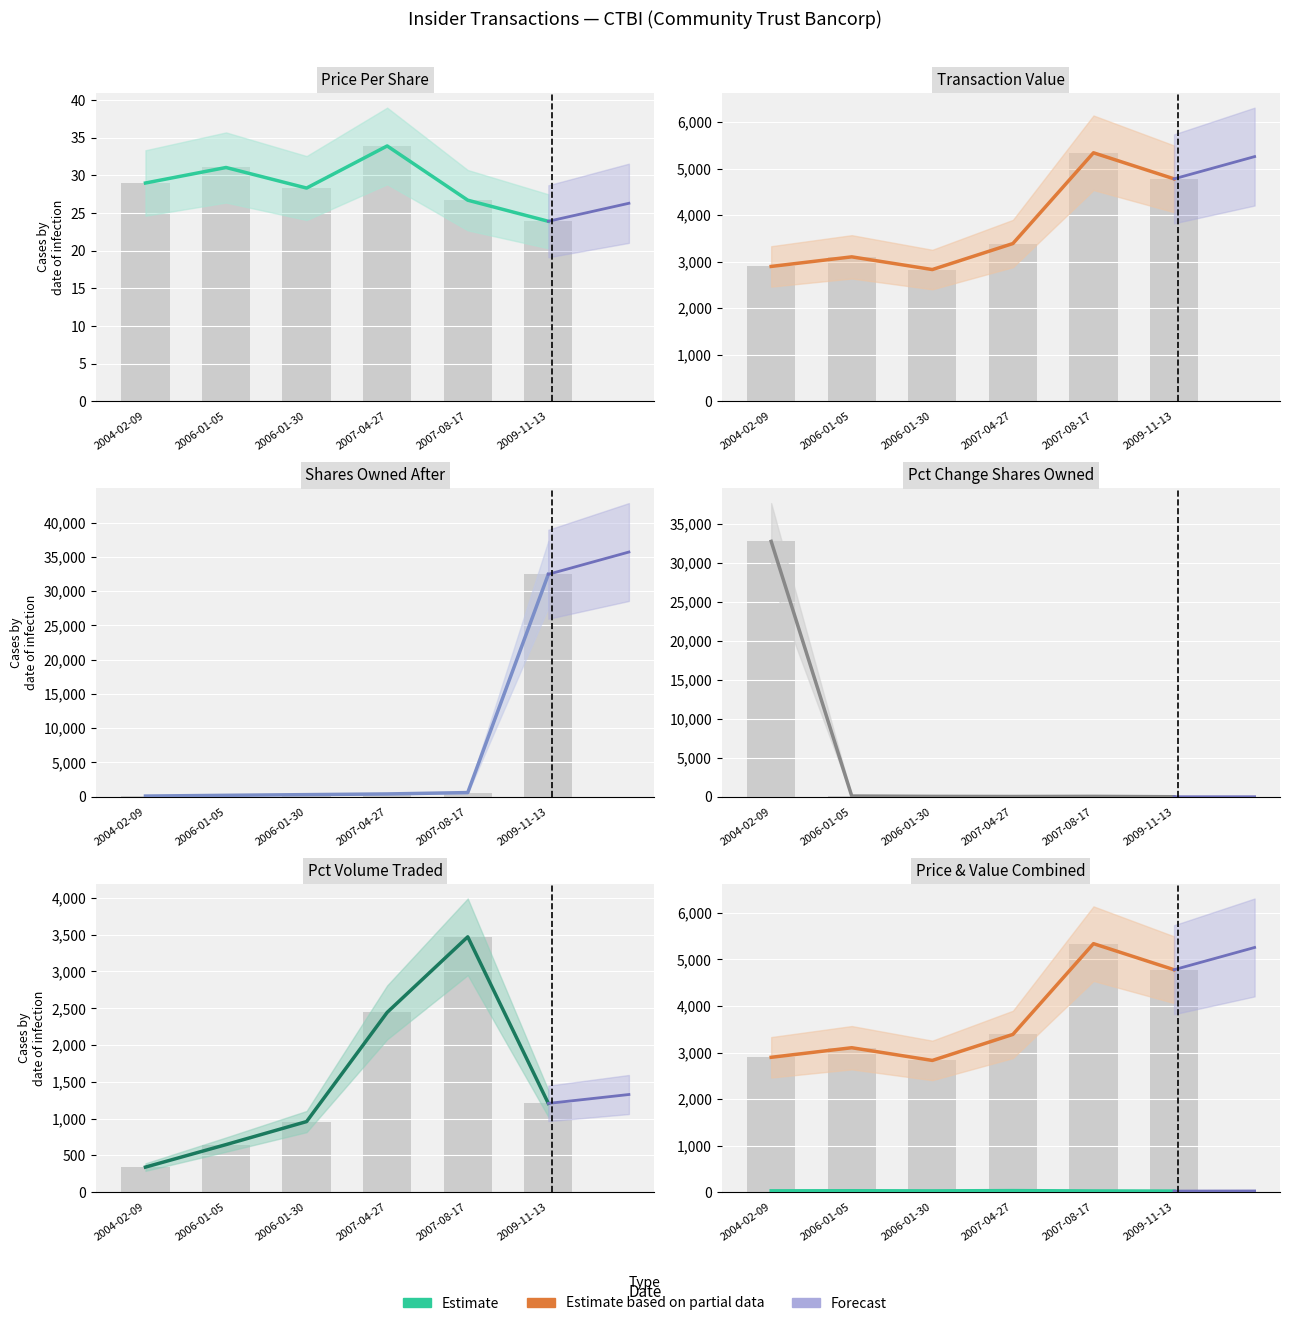

Which series changed the most between 2007-08-17 and 2009-11-13?

sharesOwnedFollowingTransaction (Estimate)